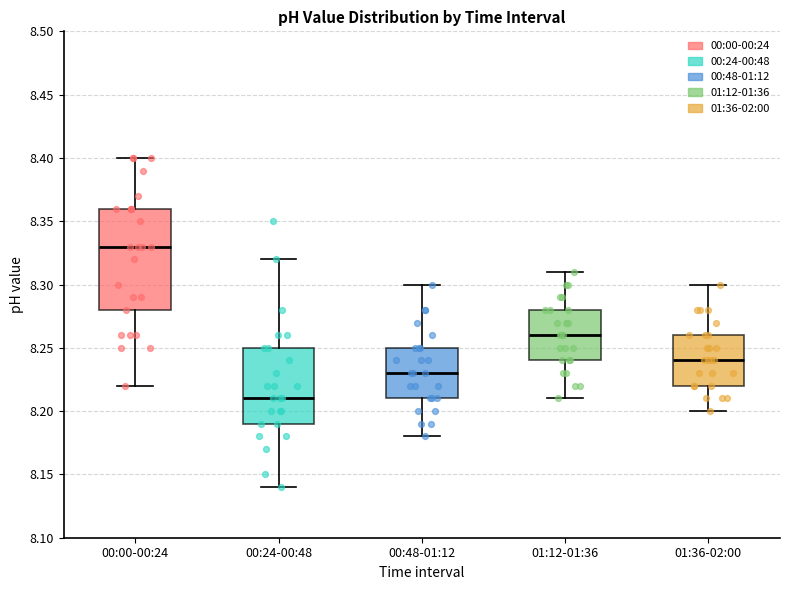

Where does the median line of the box for 00:24-00:48 sit on the y-axis? The values are not printed on the chart, so give them approximately, as read against the axis.

8.21